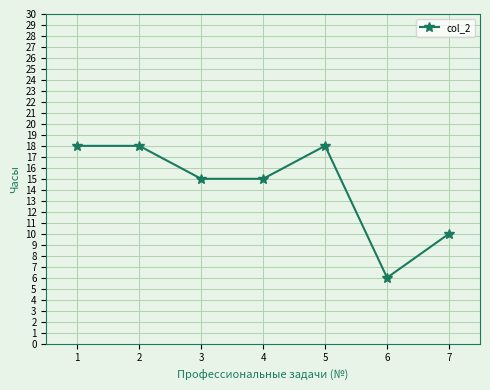

True or false: there are more than 2 points higher than both neighbors.

False